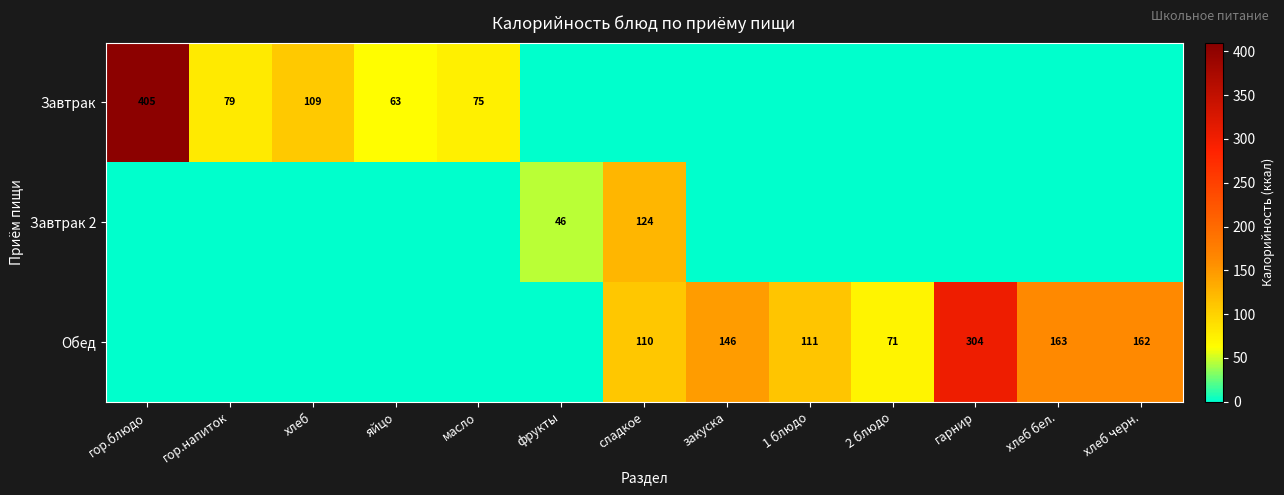

True or false: Завтрак has a value of 63 at яйцо.

True